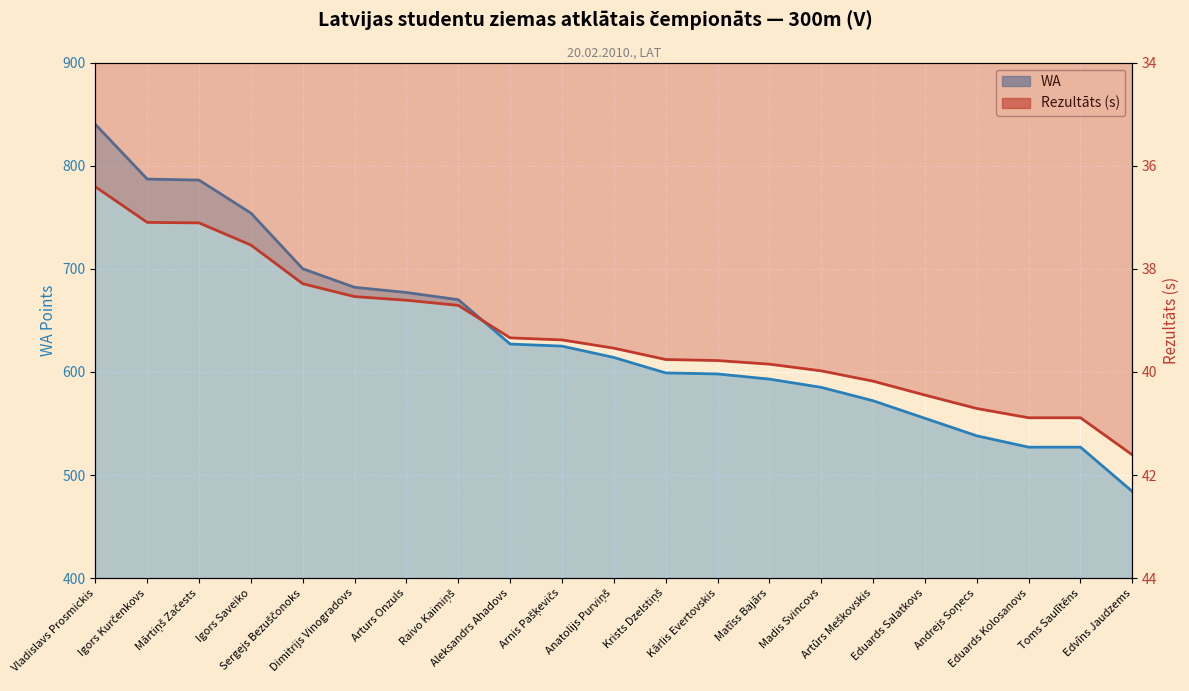

What is the sum of the WA values at Madis Svincovs and Arnis Pašķevičs?

1210.0